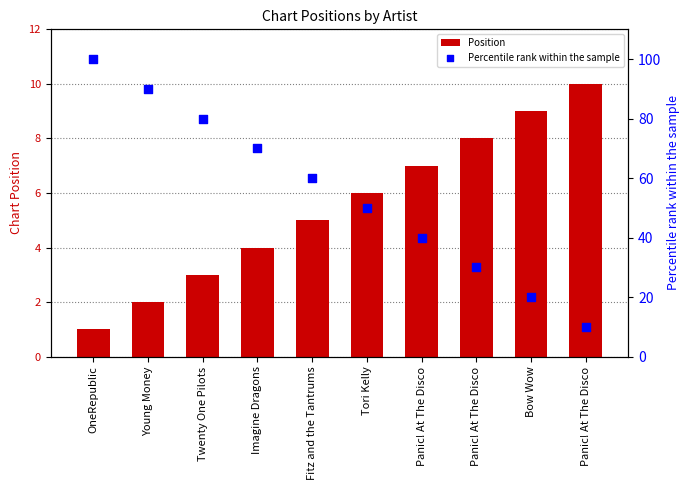

Which series contains the highest Y value?

Percentile rank within the sample